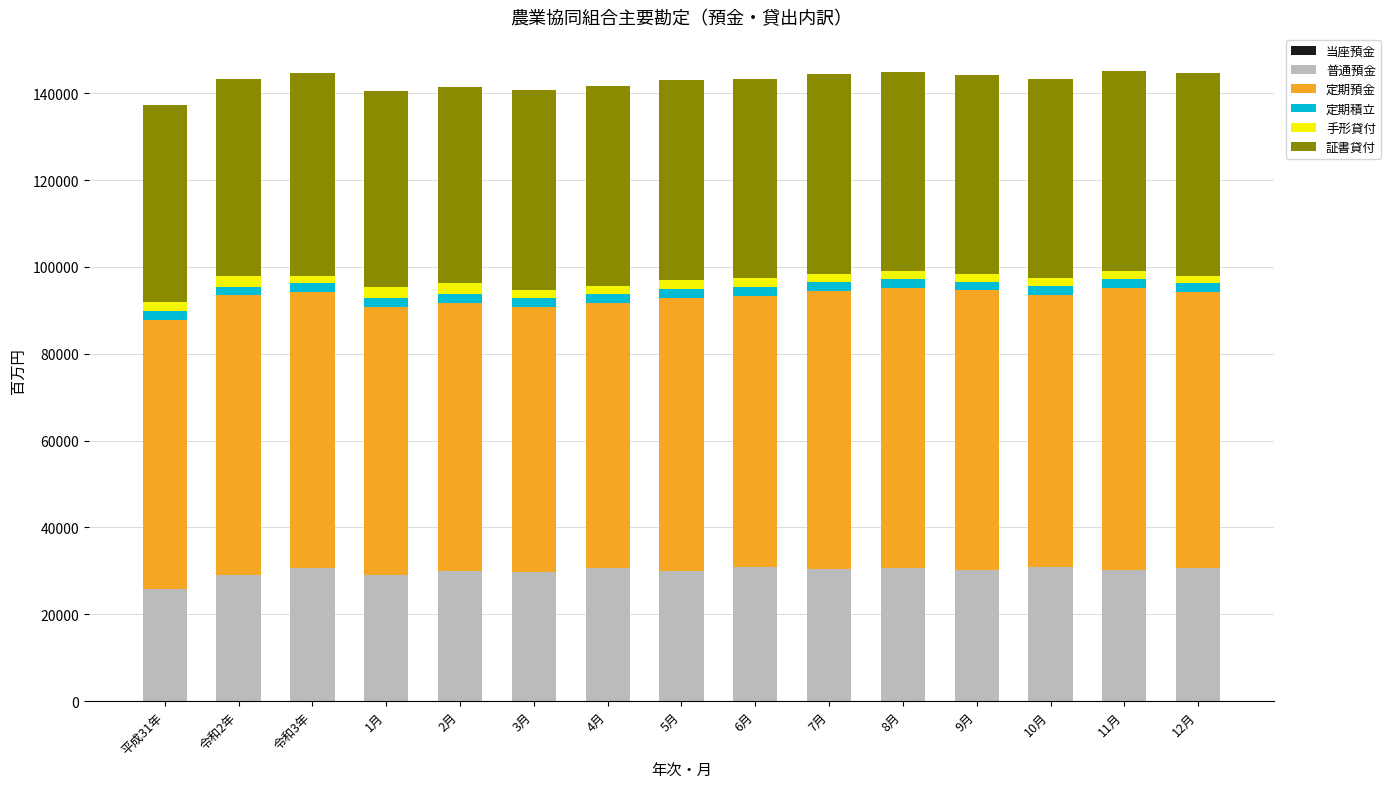

Between 3月 and 8月, which series saw the biggest shift?

定期預金